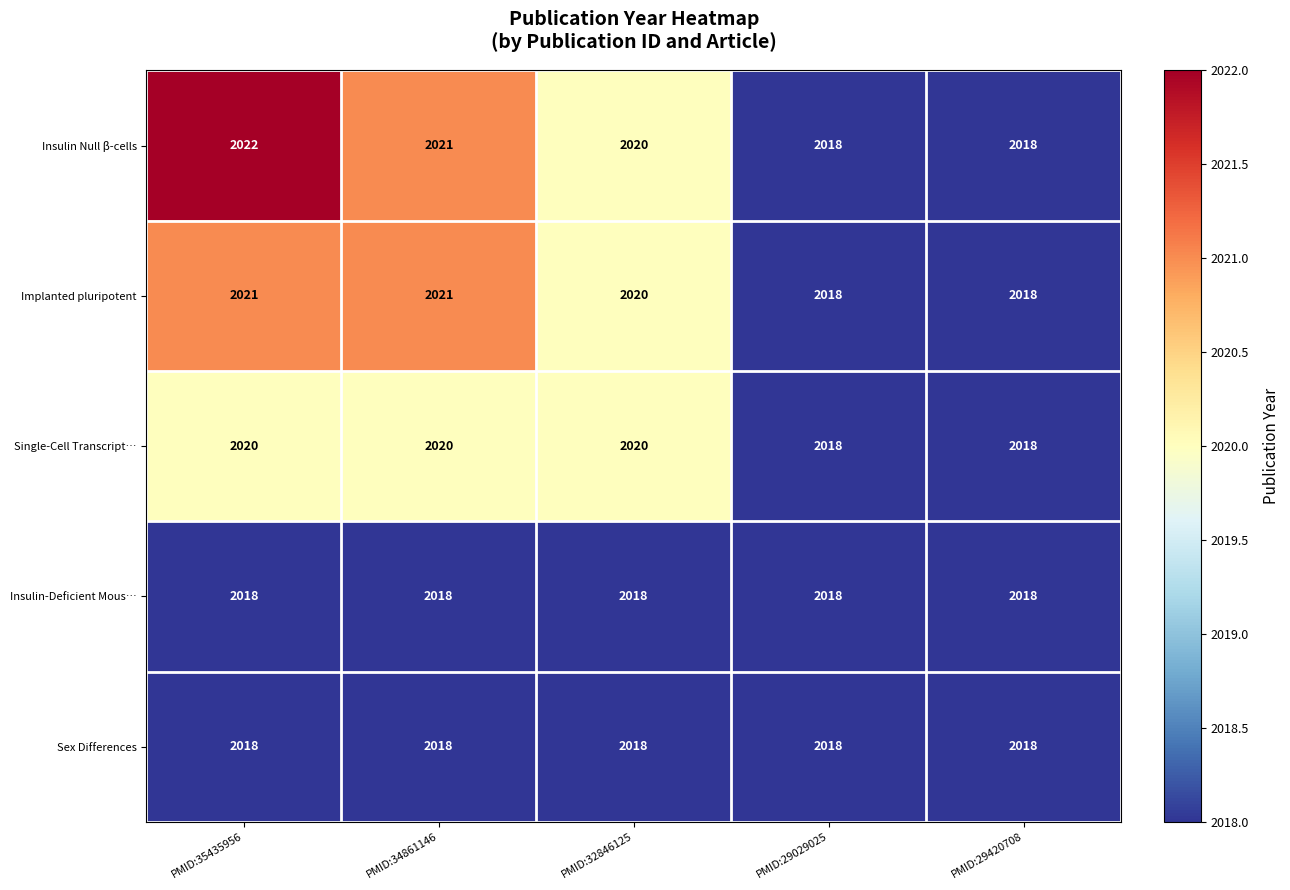

Which series has the largest range (max minus min)?

Insulin Null β-cells